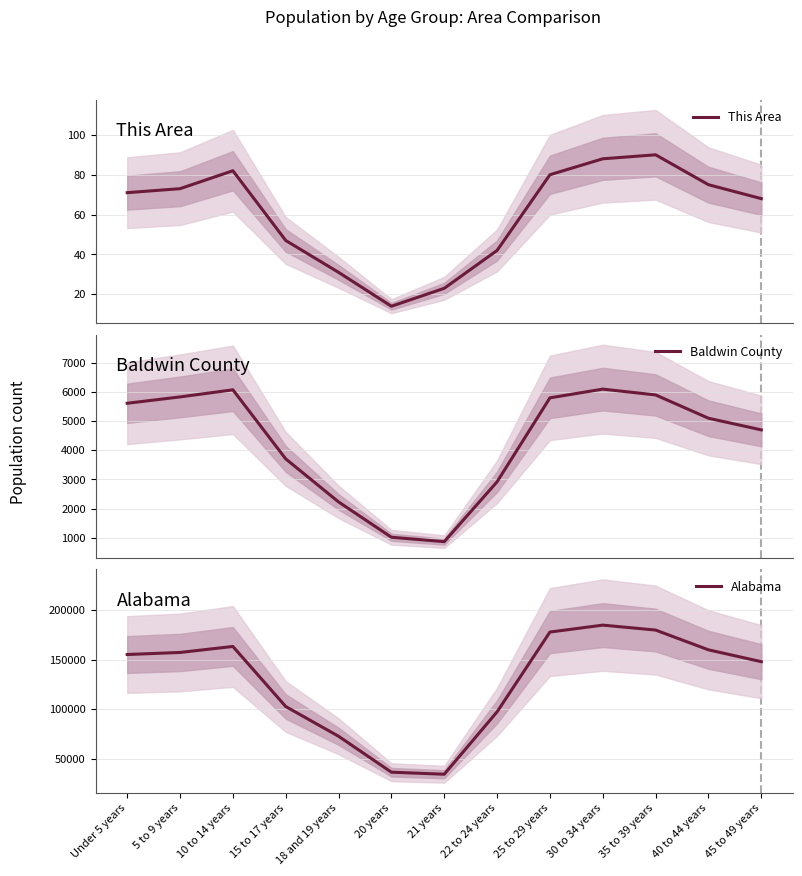

Where does the Alabama series first go above 155265?

5 to 9 years